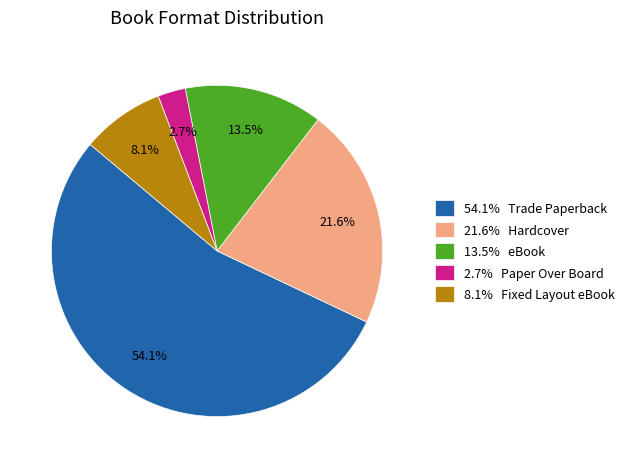

What is the total percentage of 8.1% Fixed Layout eBook and 21.6% Hardcover?

29.7%